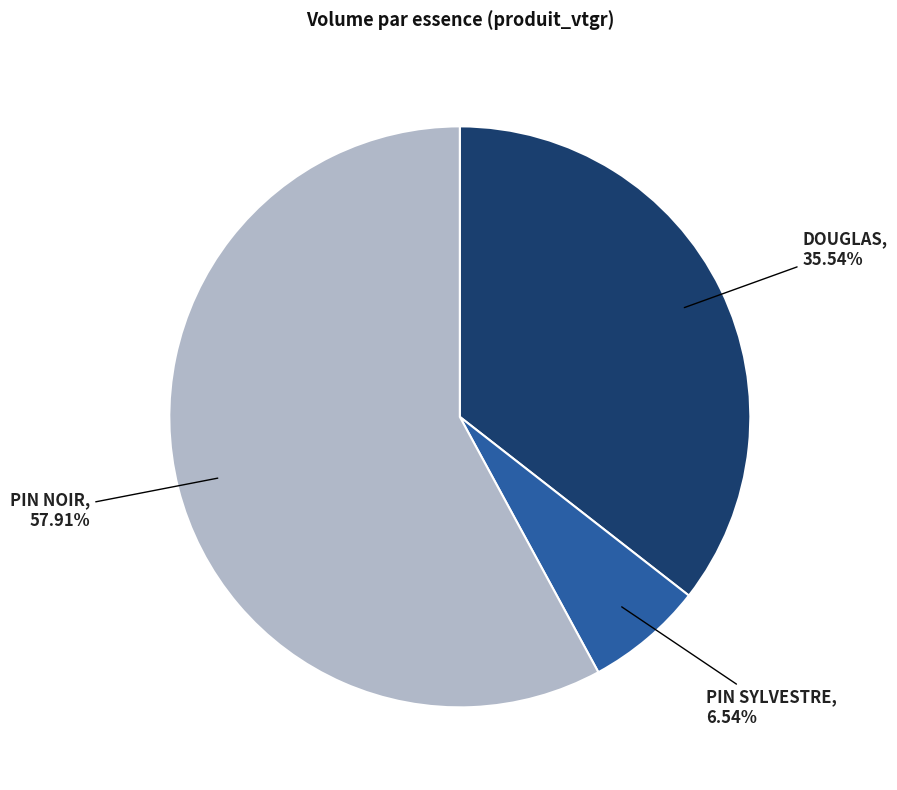

Is there any slice that represents more than half of the pie?

Yes